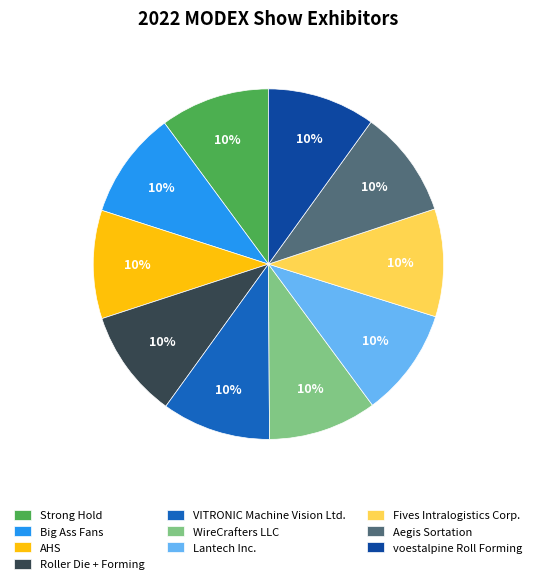

What is the ratio of the value at Aegis Sortation to the value at Big Ass Fans?

1.0